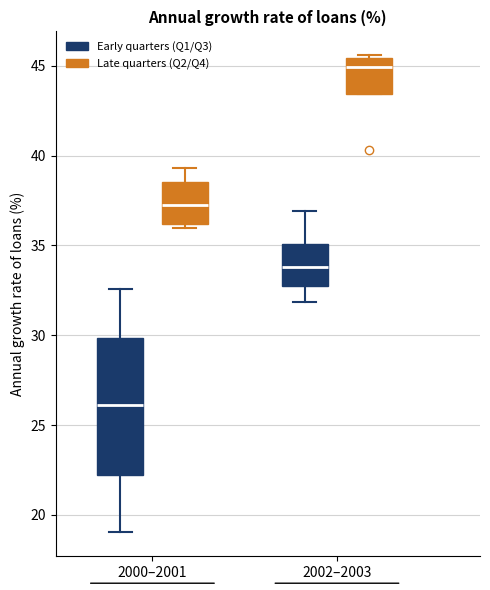

Where does the median line of the box for 2000–2001 (Late quarters (Q2/Q4)) sit on the y-axis? The values are not printed on the chart, so give them approximately, as read against the axis.

37.5